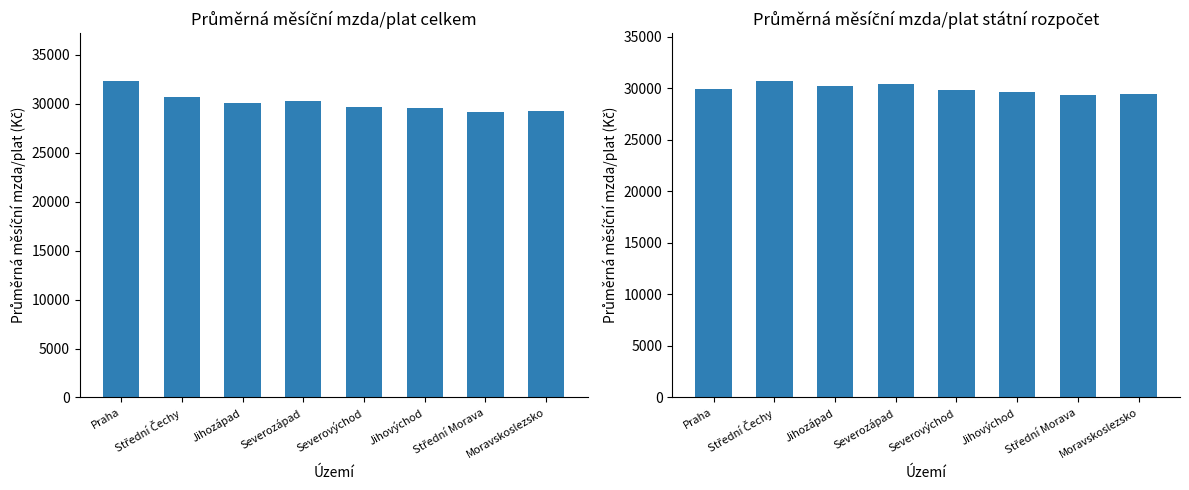

What is the average value of the Průměrná mzda státní rozpočet series?

29943.2